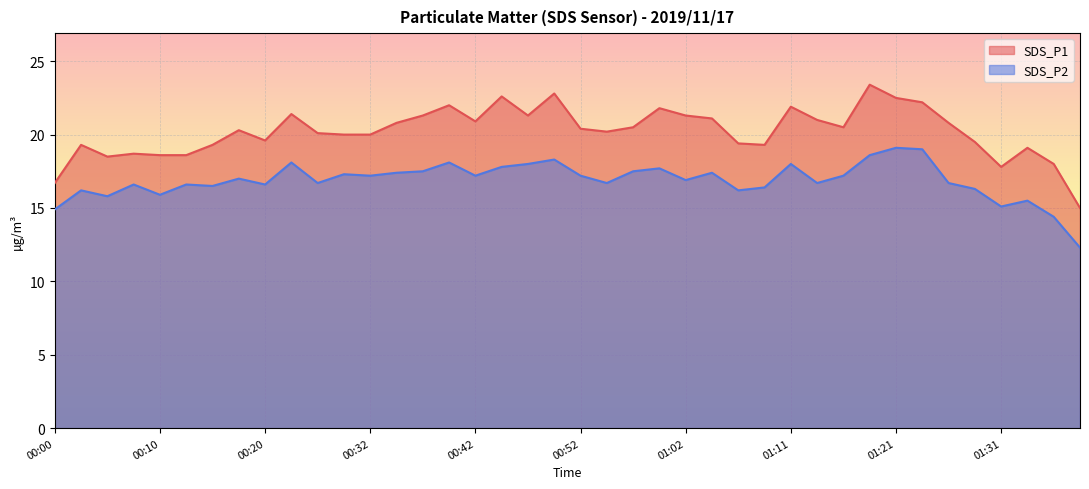

Read the SDS_P1 value at 00:49.

22.8